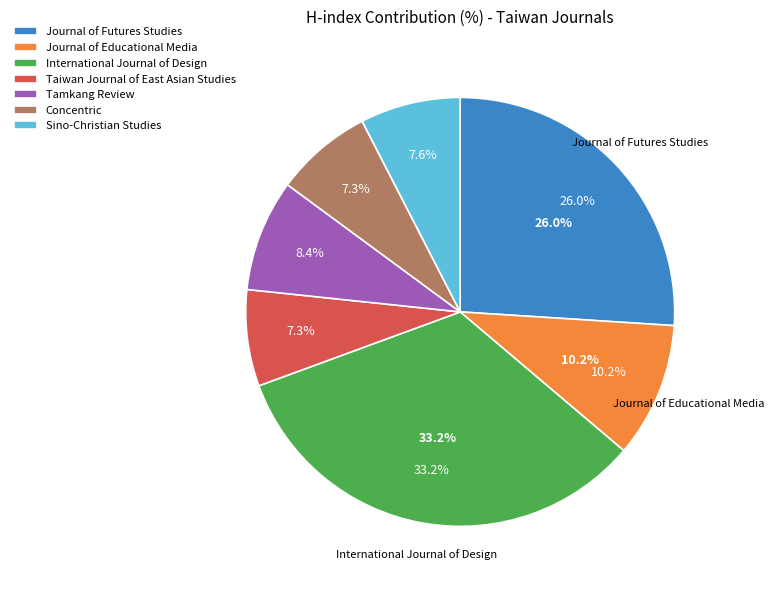

To the nearest percent, what is the average slice percentage?

14%